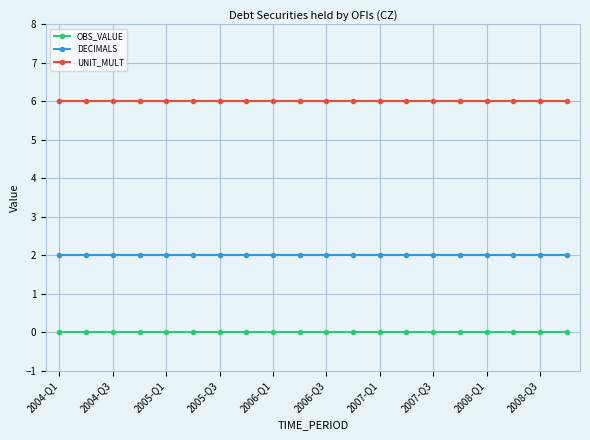

What are all the series names shown in the legend?

OBS_VALUE, DECIMALS, UNIT_MULT